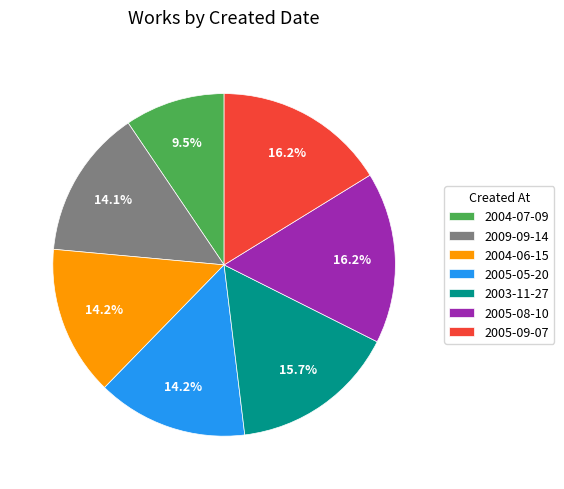

Combined, what portion of the pie is 2005-08-10 and 2003-11-27?

31.9%